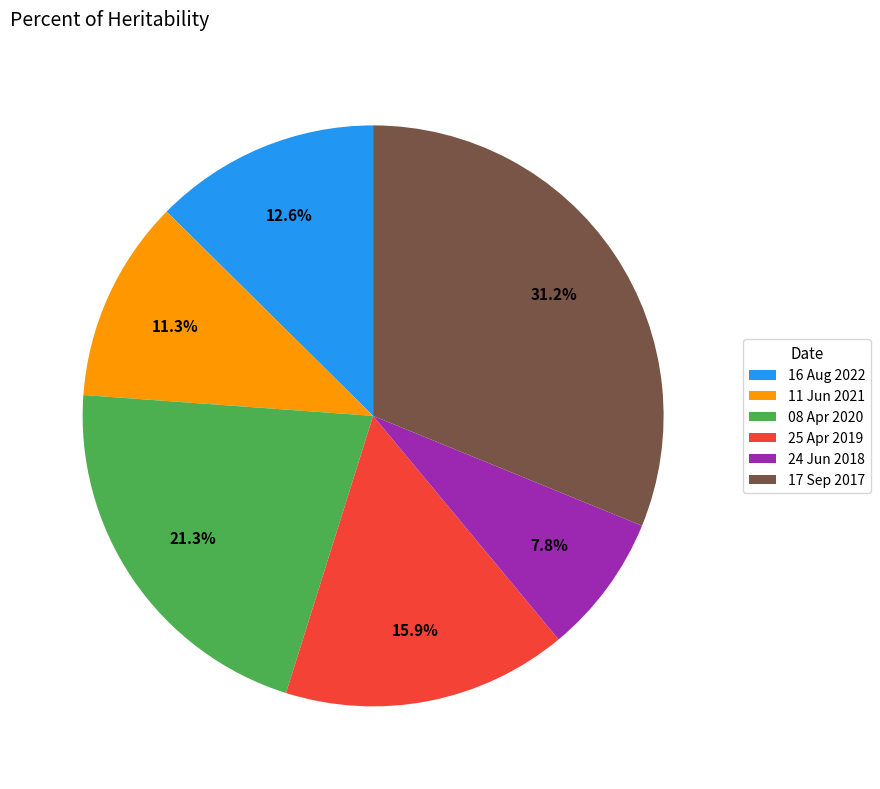

Is there any slice that represents more than half of the pie?

No